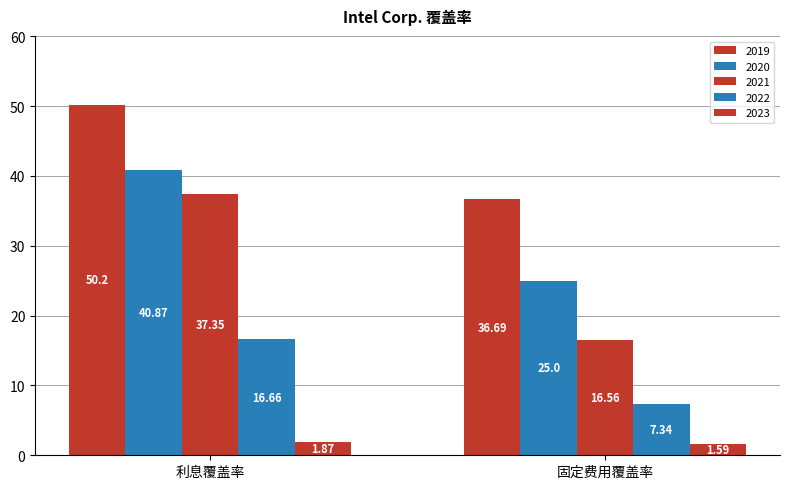

What position from the right is 利息覆盖率?

2